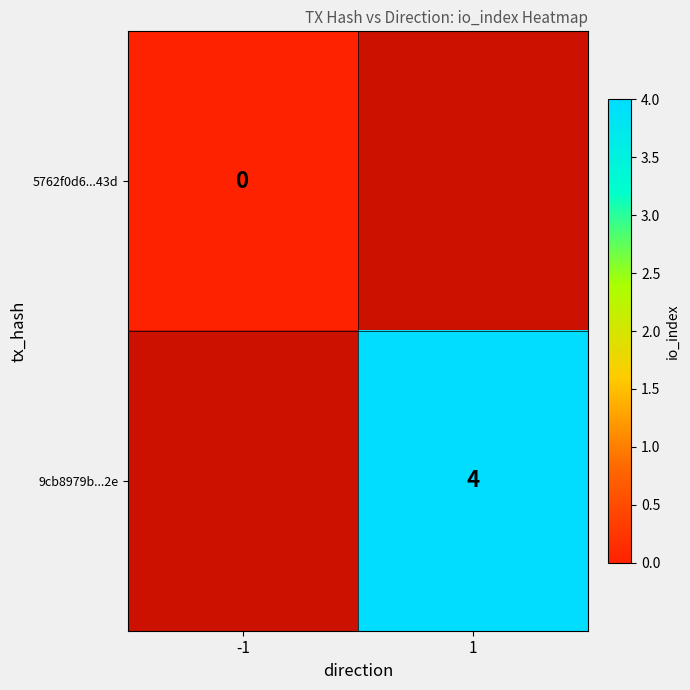

At how many categories does at least one series exceed 1?

1